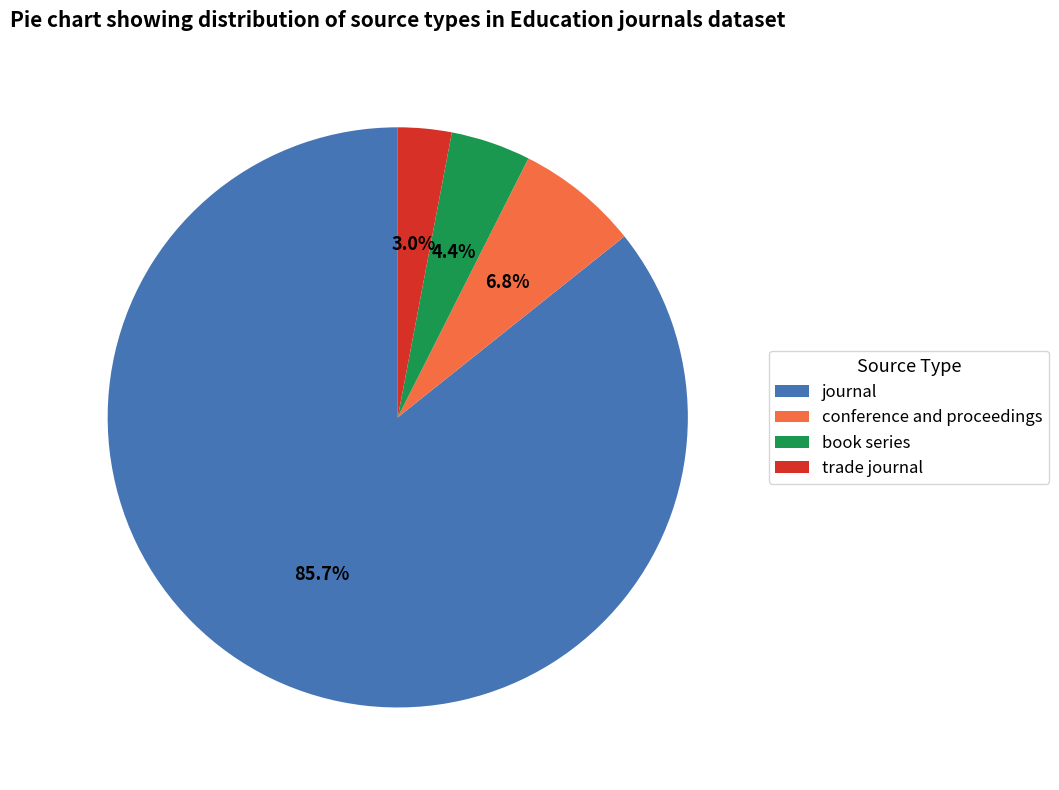

To the nearest percent, what is the difference between the largest and smallest slice percentages?

83%